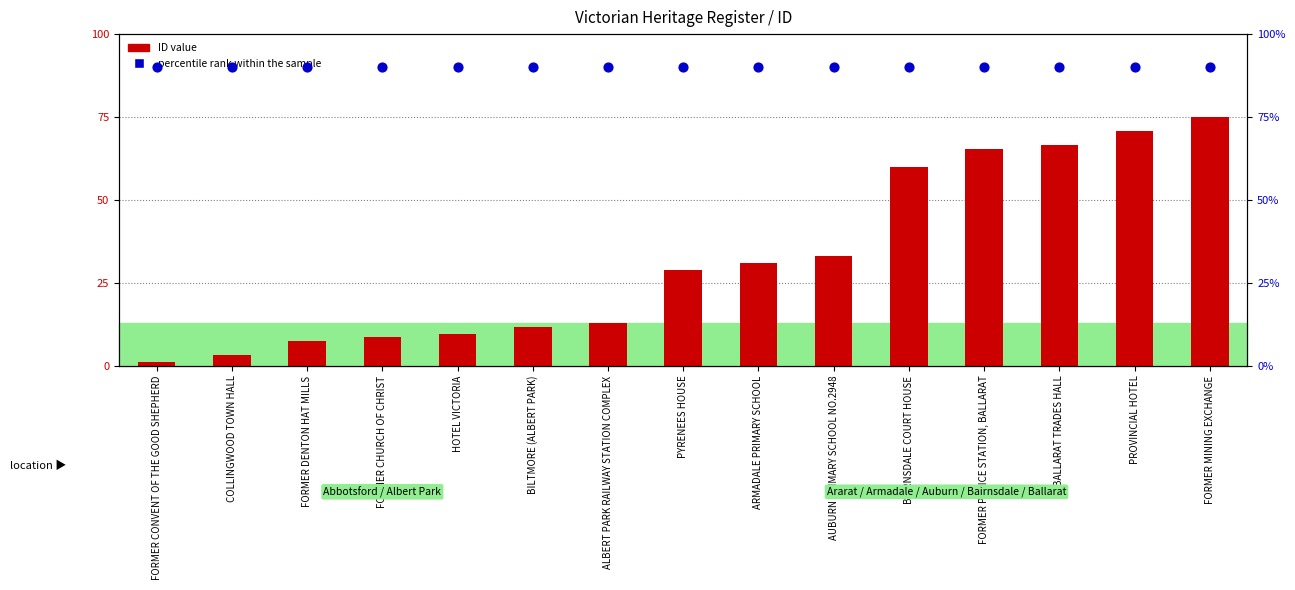

Which series contains the highest Y value?

percentile rank within the sample